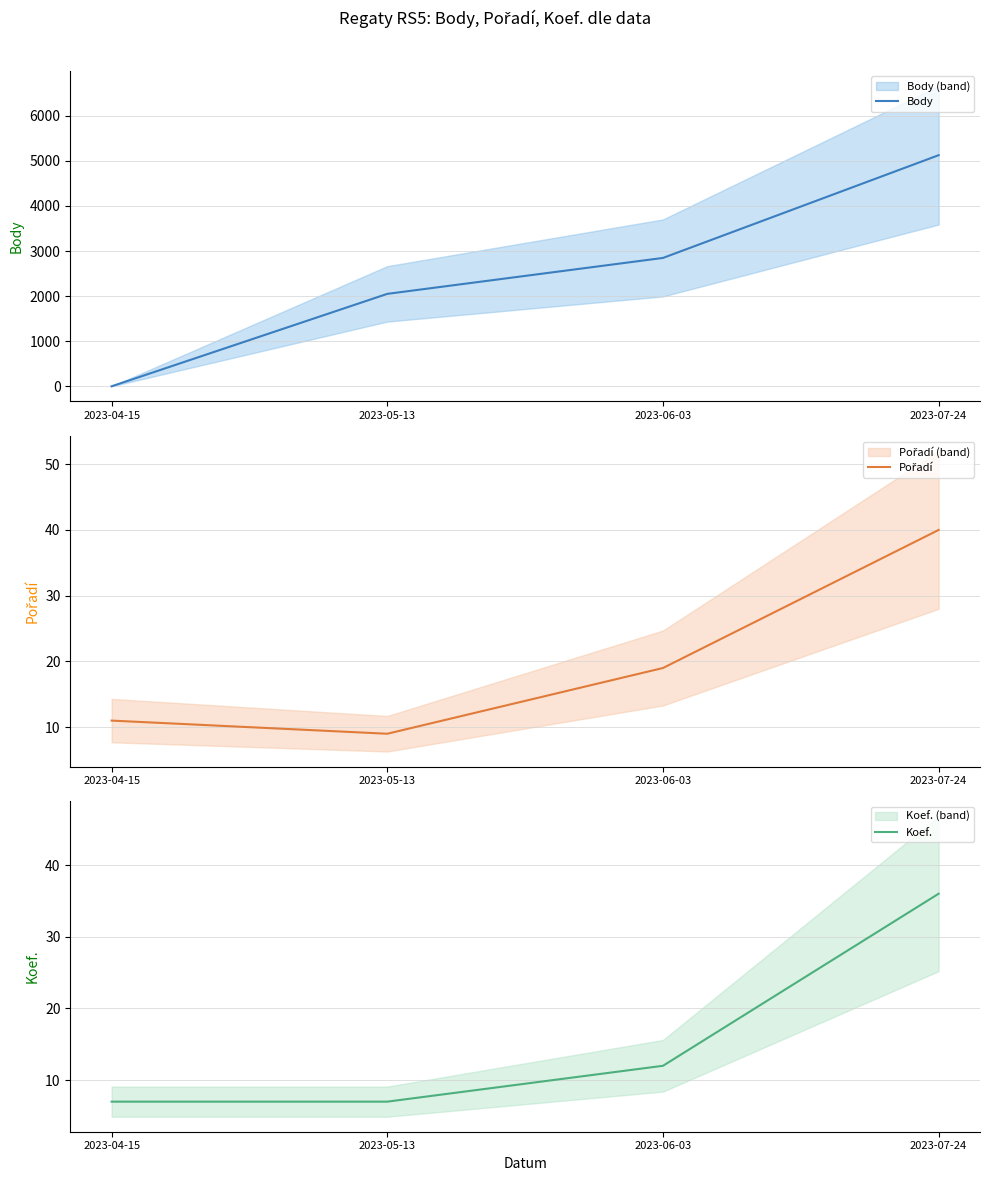

After their last crossing, which series has the higher values: Body or Pořadí?

Body